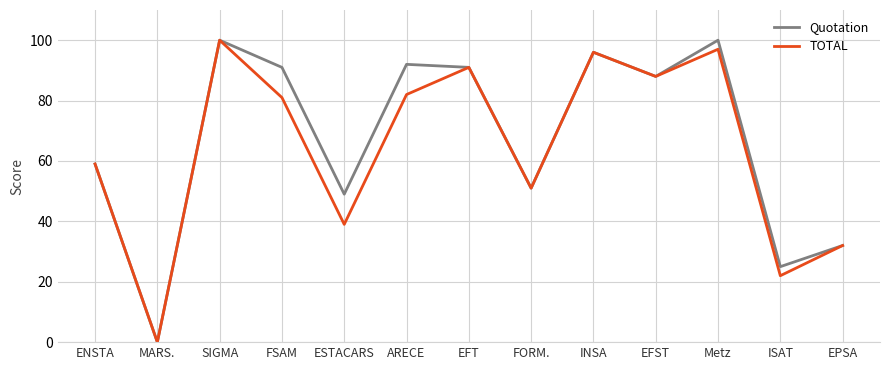

What position from the right is ENSTA?

13